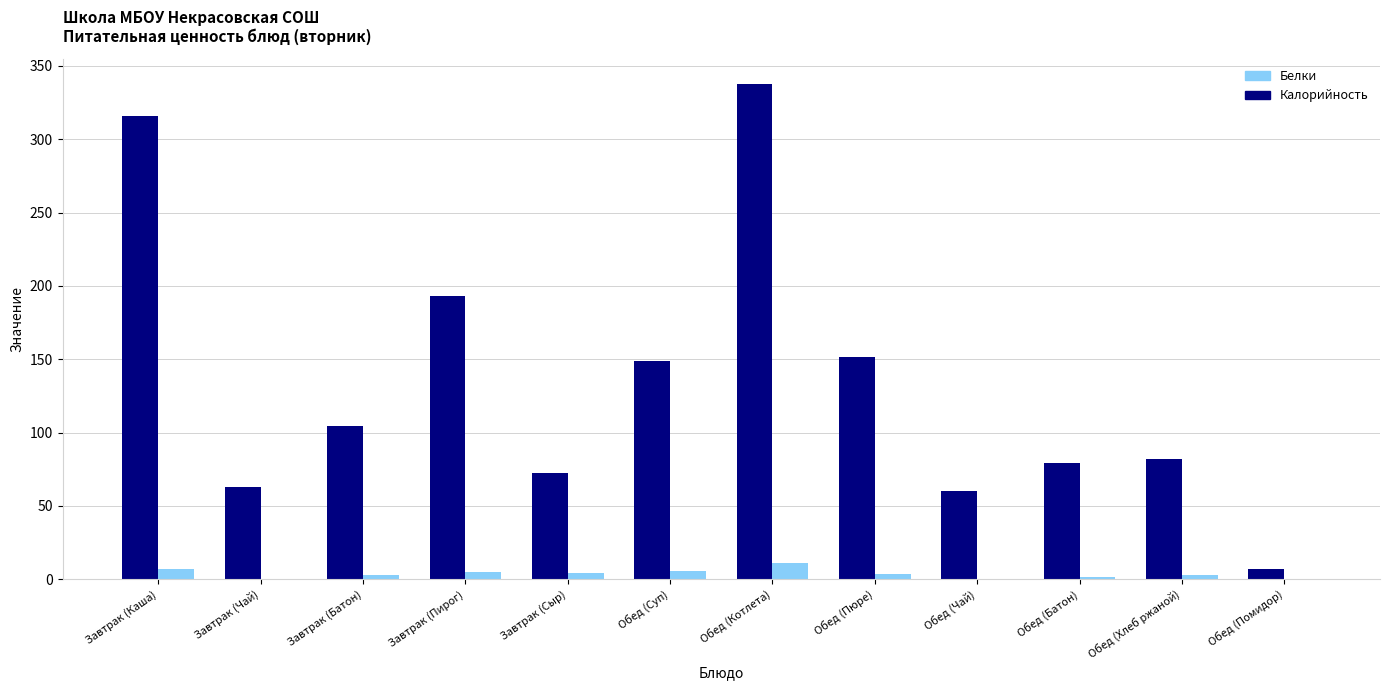

What is the sum of all Калорийность values?

1616.4